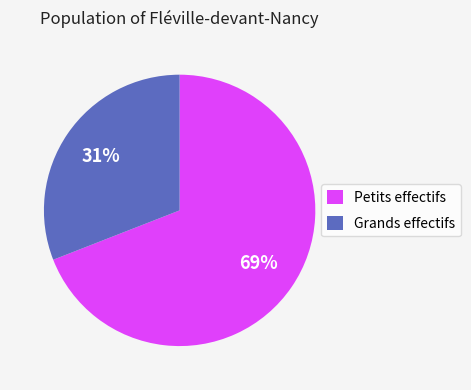

Do Grands effectifs and Petits effectifs together represent more than half of the pie?

Yes